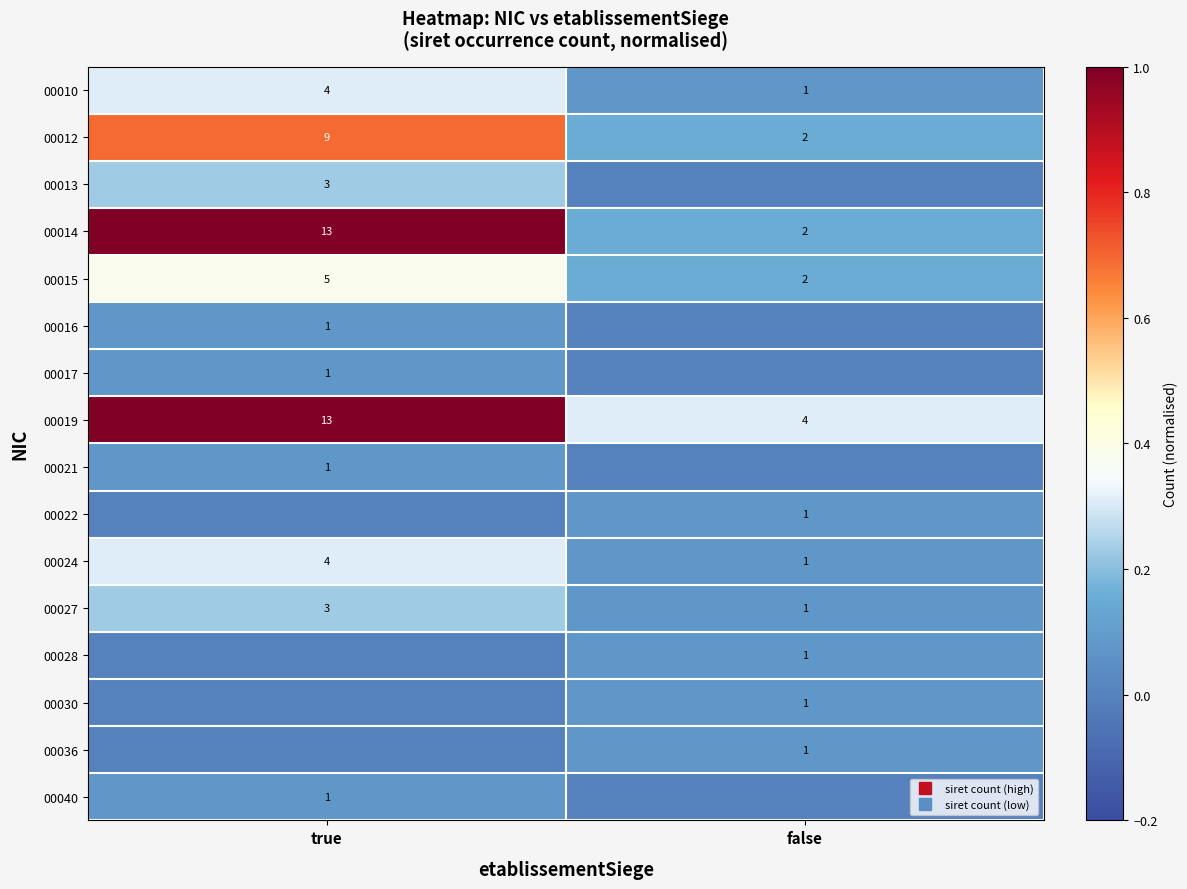

True or false: 00012 has a value of 0.3 at true.

False